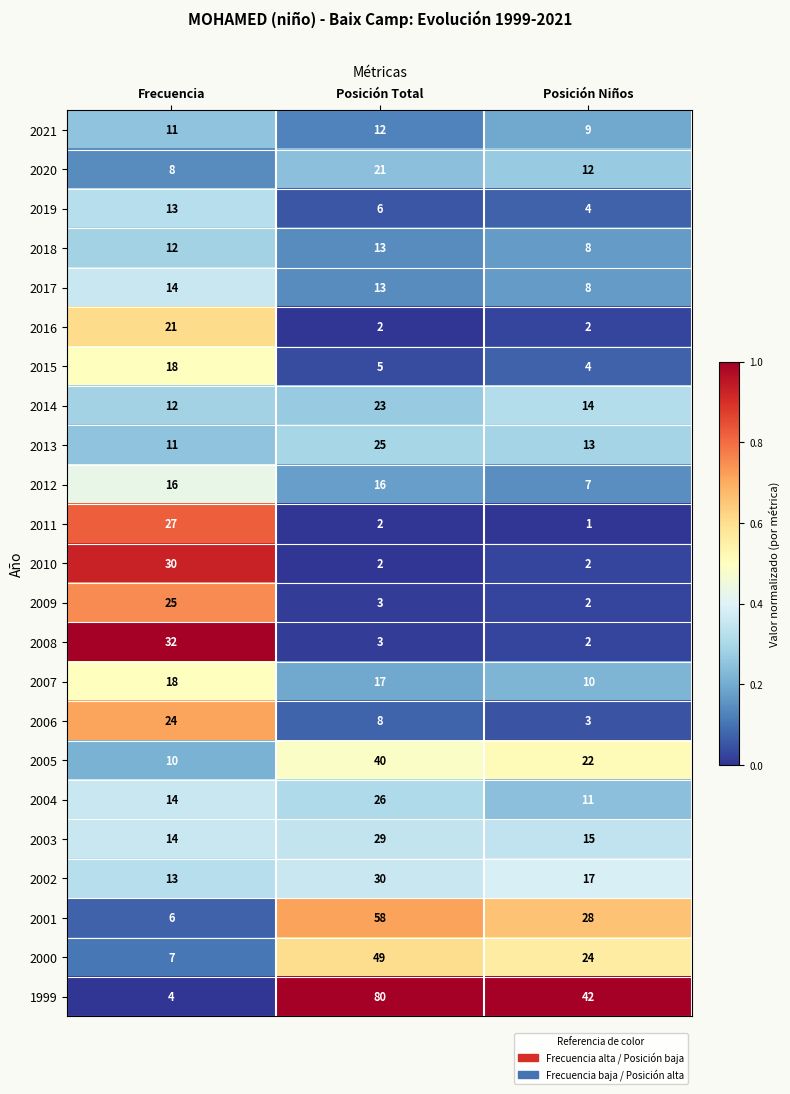

Which series has the widest spread of values?

1999